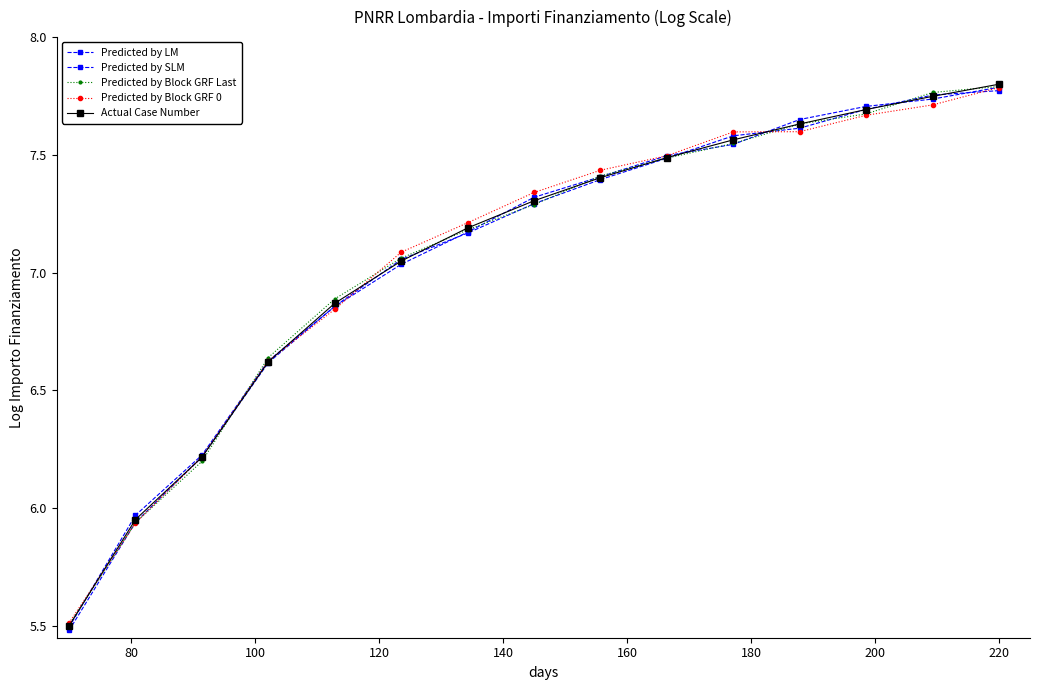

What is the value of the Predicted by Block GRF 0 point at the 5th from the left?

6.8